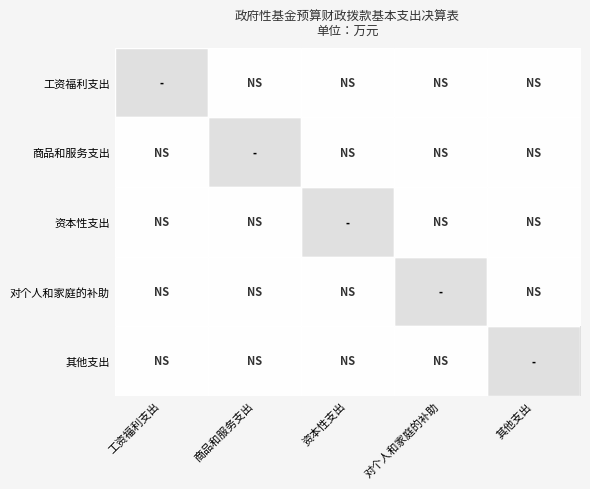

Rank the categories by 工资福利支出 value from lowest to highest.

工资福利支出, 商品和服务支出, 资本性支出, 对个人和家庭的补助, 其他支出